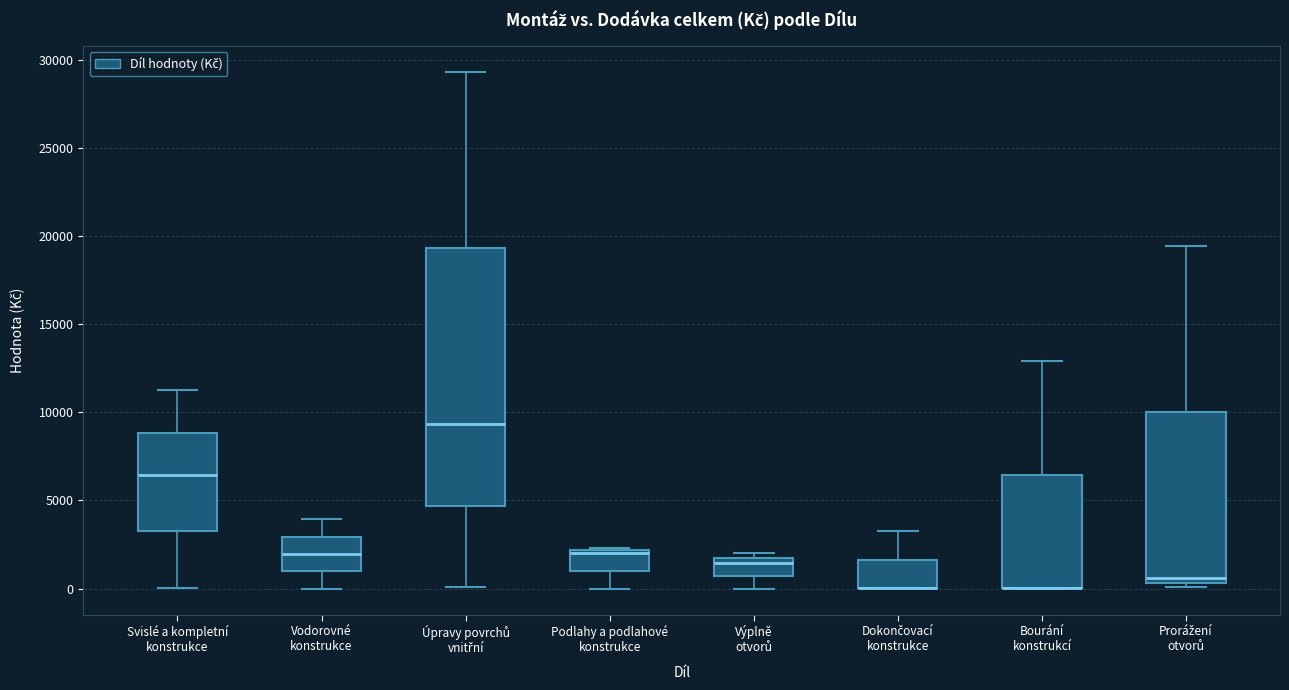

Reading left to right, transcribe this box plot: for each box, give where its median line is, the range the box spans, and where its two whiskers end, as read against the y-axis. The values are not printed on the chart, so give them approximately, as read against the axis.

Svislé a kompletní konstrukce: median 6500, box 3000 to 9000, whiskers 0 to 11500
Vodorovné konstrukce: median 2000, box 1000 to 3000, whiskers 0 to 4000
Úpravy povrchů vnitřní: median 9500, box 4500 to 19500, whiskers 0 to 29500
Podlahy a podlahové konstrukce: median 2000, box 1000 to 2000, whiskers 0 to 2500
Výplně otvorů: median 1500 (just below the box's upper edge), box 500 to 1500, whiskers 0 to 2000
Dokončovací konstrukce: median 0 (drawn on the box's lower edge), box 0 to 1500, whiskers 0 to 3500
Bourání konstrukcí: median 0 (drawn on the box's lower edge), box 0 to 6500, whiskers 0 to 13000
Prorážení otvorů: median 500 (just above the box's lower edge), box 500 to 10000, whiskers 0 to 19500